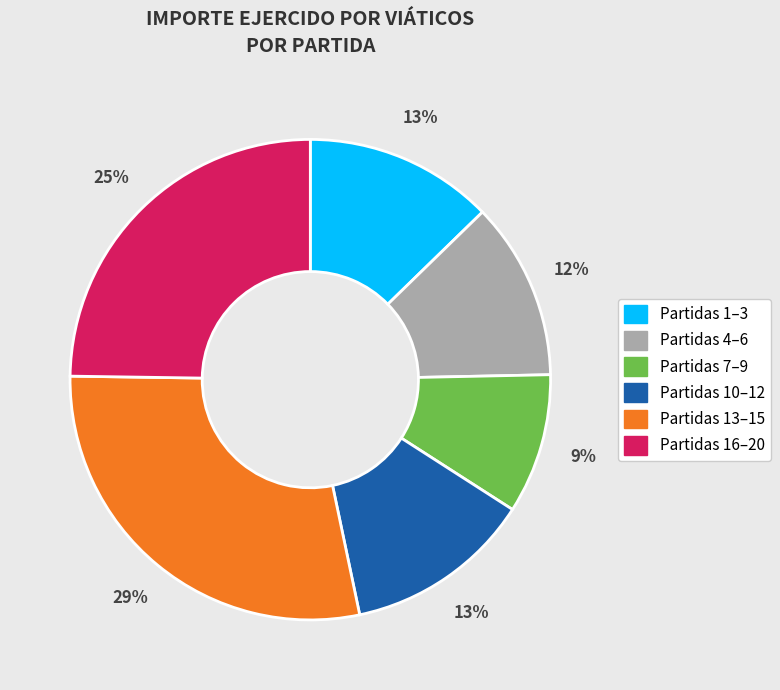

Is there a majority slice in this chart?

No